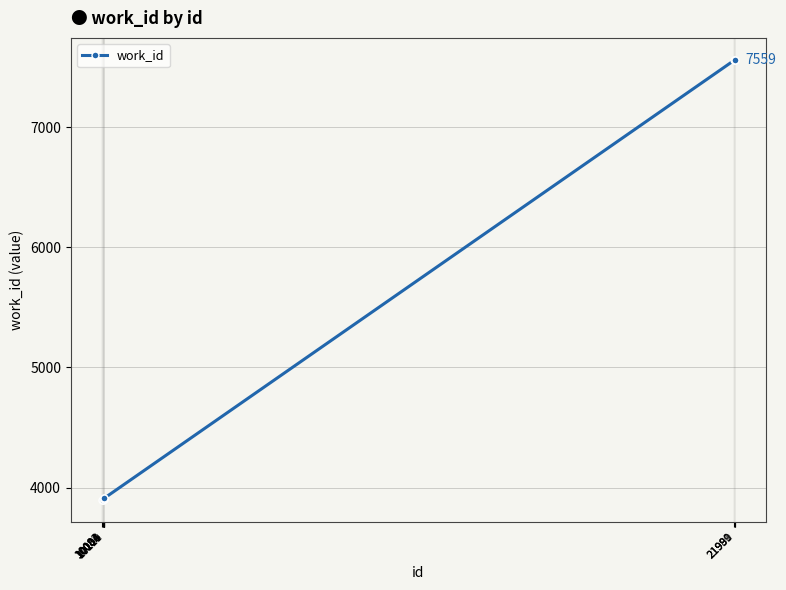

What is the average value?

5001